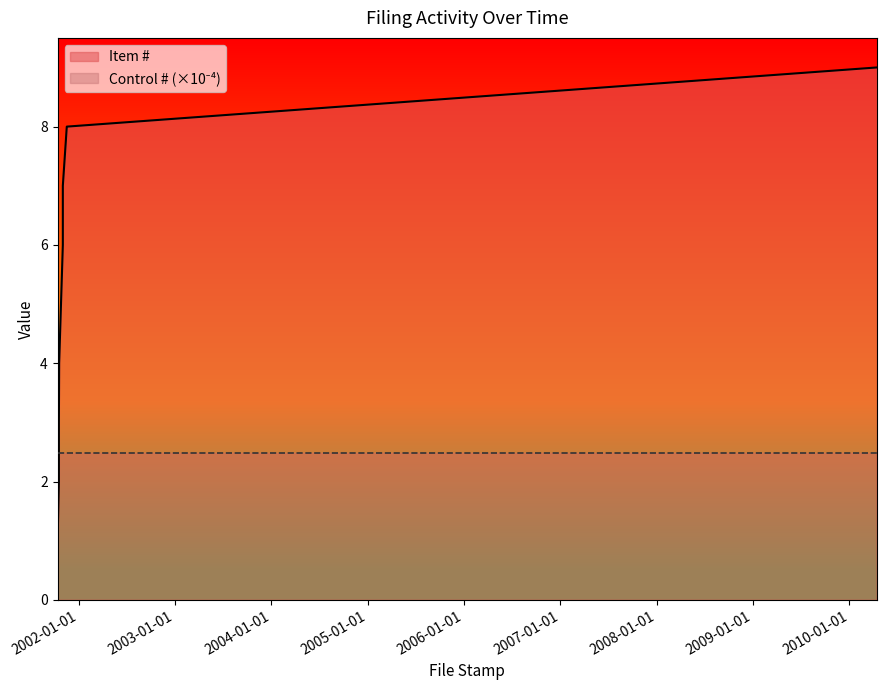

What is the difference between the second highest and minimum values?

7